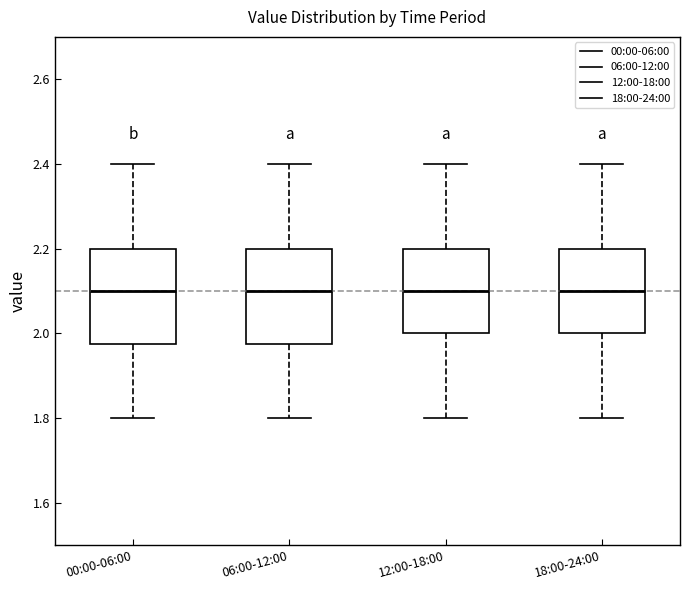

Where does the median line of the box for 00:00-06:00 sit on the y-axis? The values are not printed on the chart, so give them approximately, as read against the axis.

2.10